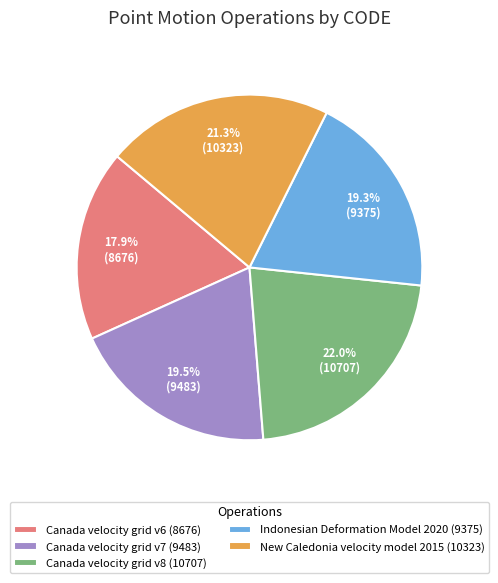

To the nearest percent, what is the combined percentage of Indonesian Deformation Model 2020 and New Caledonia velocity model 2015?

41%